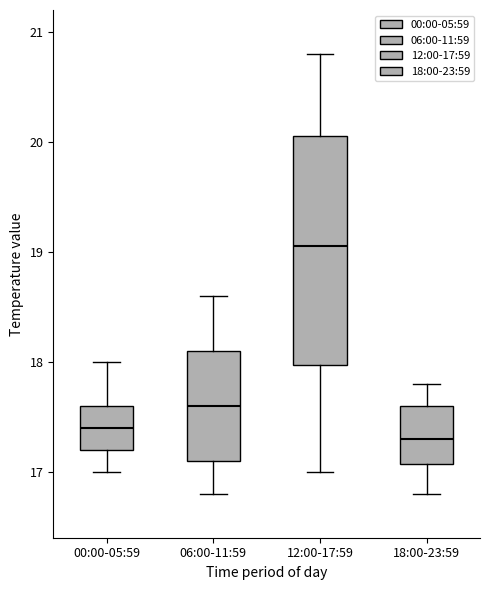

Comparing the boxes themselves (not the whiskers), which one is the tallest?

12:00-17:59